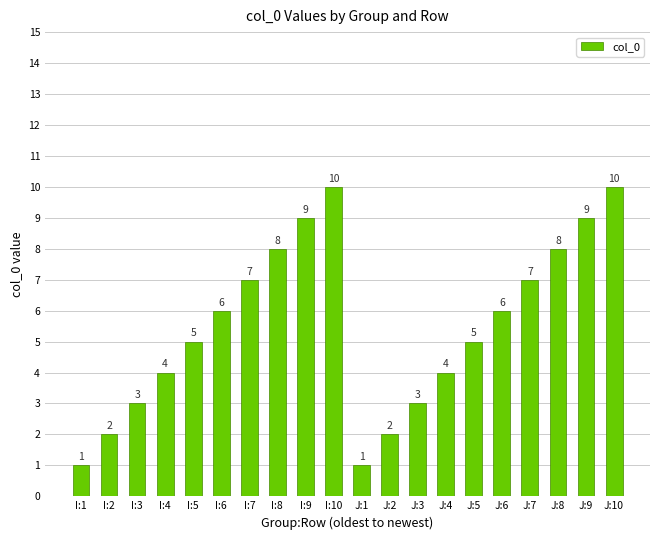

Count the values in the range 3 to 8.

12